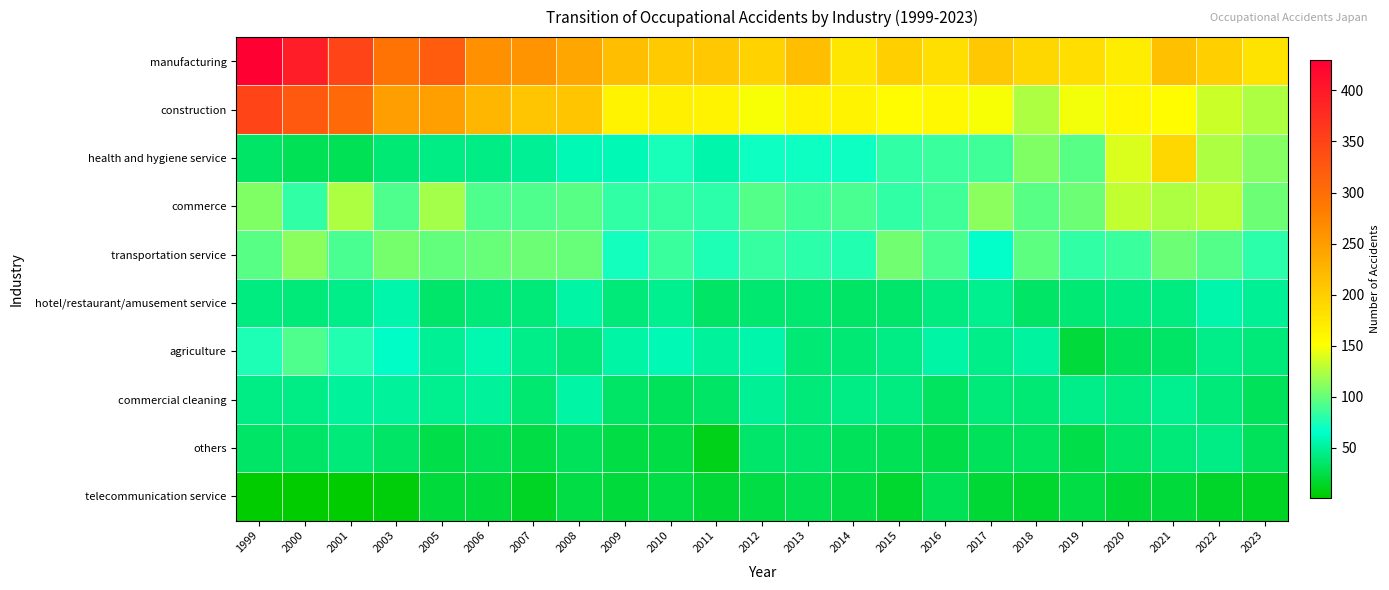

Reading right to left, list all the values displayed in this chart.

manufacturing: 2023=180	2022=199	2021=214	2020=170	2019=185	2018=191	2017=206	2016=182	2015=199	2014=176	2013=217	2012=197	2011=207	2010=204	2009=217	2008=239	2007=259	2006=262	2005=320	2003=294	2001=349	2000=394	1999=430
construction: 2023=125	2022=135	2021=154	2020=157	2019=147	2018=125	2017=150	2016=157	2015=155	2014=163	2013=163	2012=150	2011=162	2010=166	2009=162	2008=208	2007=209	2006=224	2005=246	2003=249	2001=305	2000=324	1999=349
health and hygiene service: 2023=110	2022=124	2021=191	2020=140	2019=96	2018=109	2017=87	2016=85	2015=83	2014=71	2013=71	2012=71	2011=56	2010=74	2009=59	2008=58	2007=48	2006=43	2005=43	2003=38	2001=29	2000=28	1999=34
commerce: 2023=102	2022=129	2021=125	2020=131	2019=102	2018=96	2017=112	2016=87	2015=83	2014=91	2013=88	2012=94	2011=80	2010=84	2009=82	2008=95	2007=93	2006=92	2005=120	2003=93	2001=124	2000=83	1999=109
transportation service: 2023=81	2022=94	2021=102	2020=85	2019=83	2018=98	2017=68	2016=90	2015=104	2014=77	2013=80	2012=84	2011=75	2010=85	2009=73	2008=100	2007=102	2006=100	2005=99	2003=106	2001=90	2000=113	1999=95
hotel/restaurant/amusement service: 2023=49	2022=55	2021=42	2020=42	2019=39	2018=33	2017=47	2016=42	2015=36	2014=34	2013=37	2012=37	2011=34	2010=47	2009=41	2008=53	2007=41	2006=40	2005=35	2003=55	2001=45	2000=41	1999=42
agriculture: 2023=41	2022=45	2021=34	2020=30	2019=20	2018=52	2017=45	2016=53	2015=44	2014=38	2013=38	2012=55	2011=51	2010=59	2009=54	2008=41	2007=46	2006=57	2005=48	2003=64	2001=78	2000=93	1999=76
commercial cleaning: 2023=30	2022=41	2021=47	2020=42	2019=46	2018=39	2017=41	2016=32	2015=42	2014=44	2013=41	2012=48	2011=34	2010=31	2009=33	2008=53	2007=37	2006=51	2005=47	2003=51	2001=51	2000=43	1999=43
others: 2023=30	2022=43	2021=40	2020=33	2019=25	2018=32	2017=30	2016=25	2015=28	2014=30	2013=36	2012=35	2011=10	2010=23	2009=24	2008=30	2007=24	2006=29	2005=26	2003=33	2001=41	2000=34	1999=33
telecommunication service: 2023=14	2022=16	2021=21	2020=19	2019=23	2018=17	2017=18	2016=29	2015=17	2014=23	2013=27	2012=23	2011=19	2010=24	2009=21	2008=24	2007=14	2006=21	2005=20	2003=5	2001=1	2000=2	1999=2